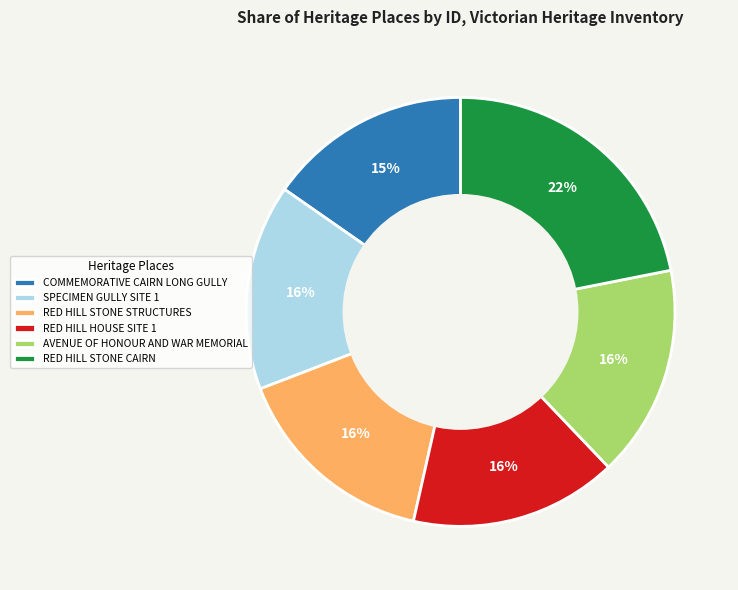

How many segments does this pie chart have?

6